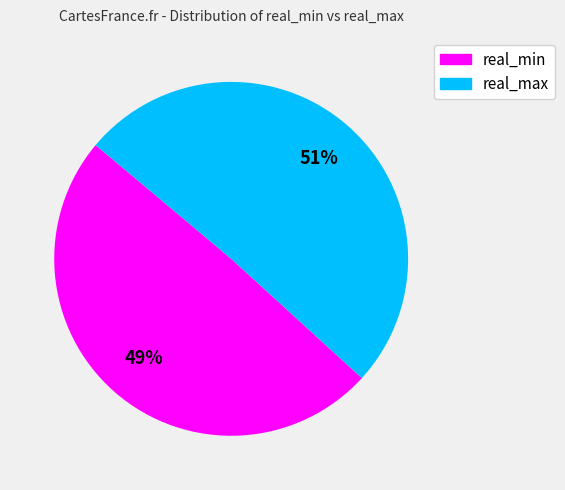

Is the sum of real_max and real_min greater than half?

Yes